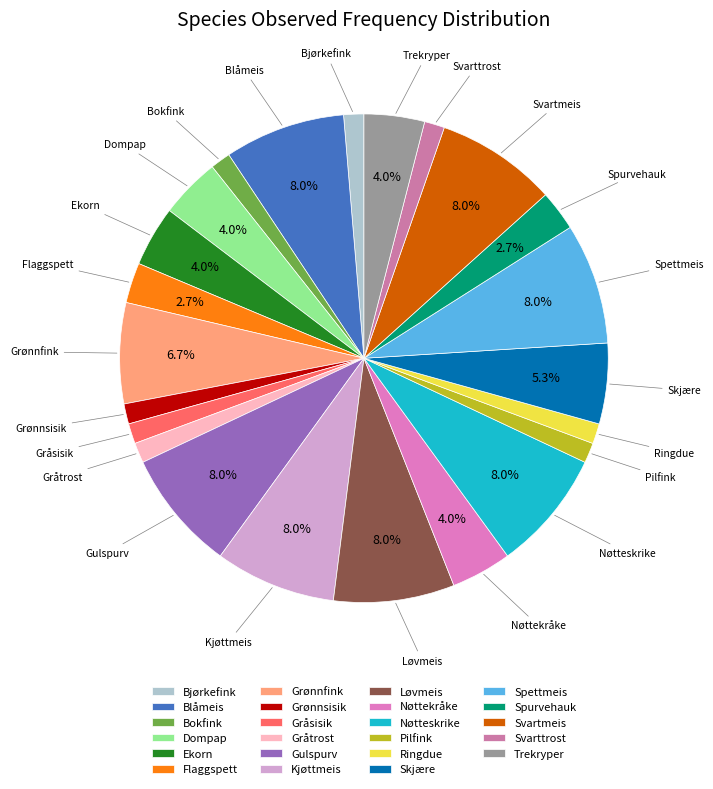

How many segments does this pie chart have?

23